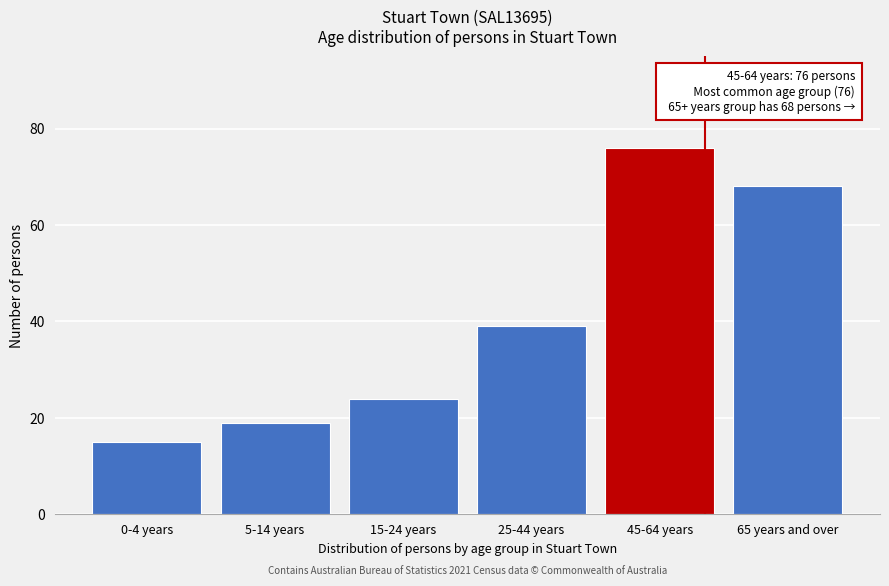

Reading left to right, transcribe all the data shown in this chart.

15	19	24	39	76	68